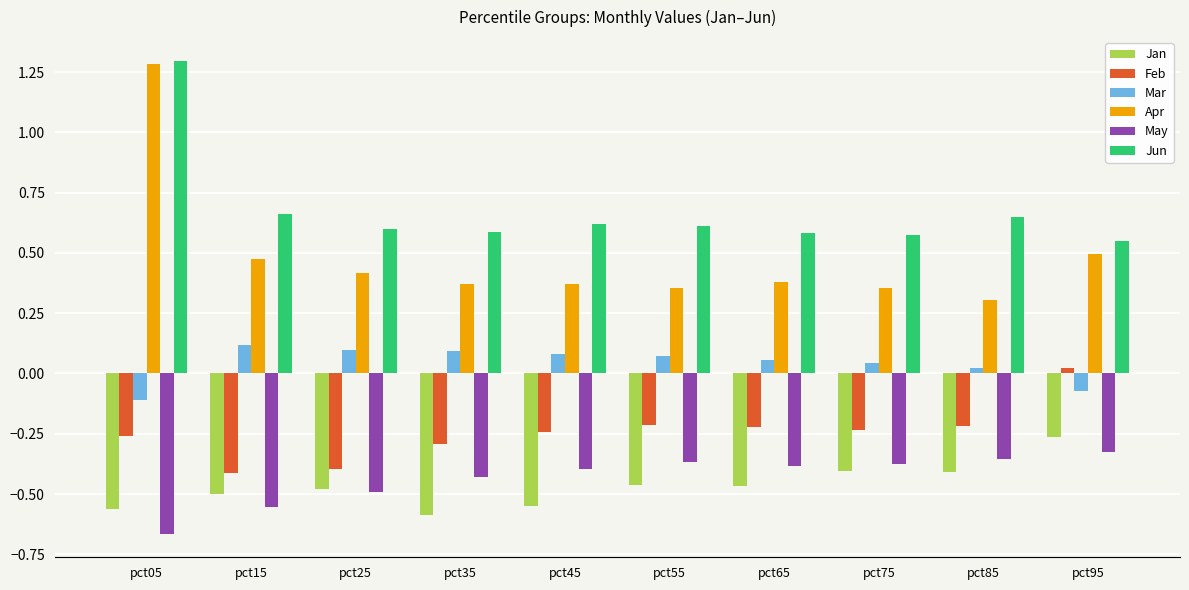

At how many categories does at least one series exceed 0?

10